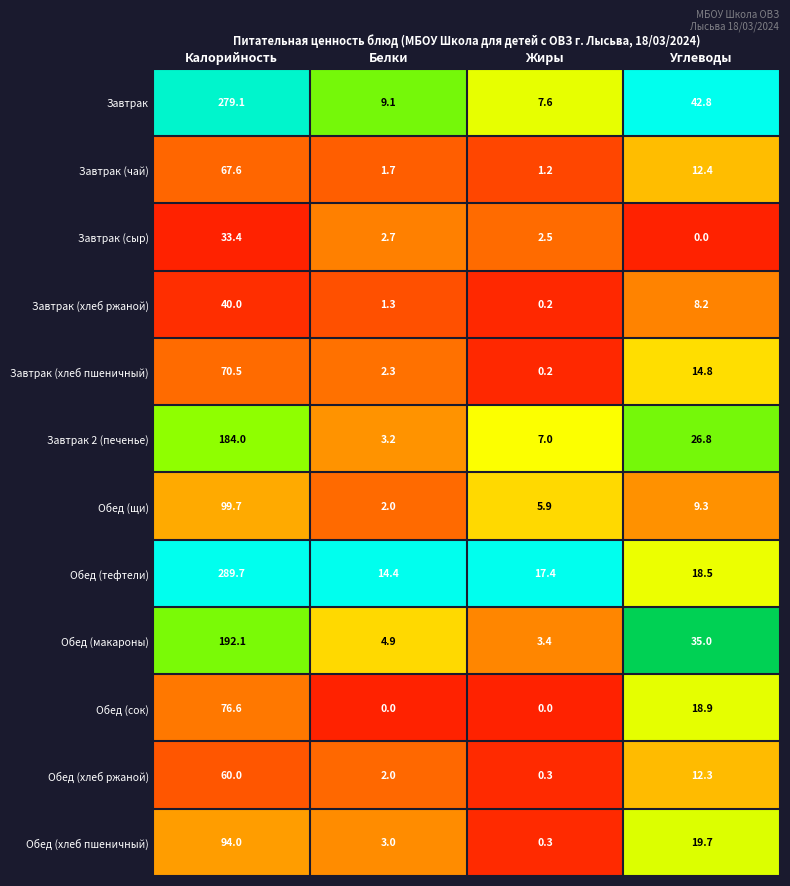

Is it true that Обед (сок) equals -46.3 at Жиры?

False